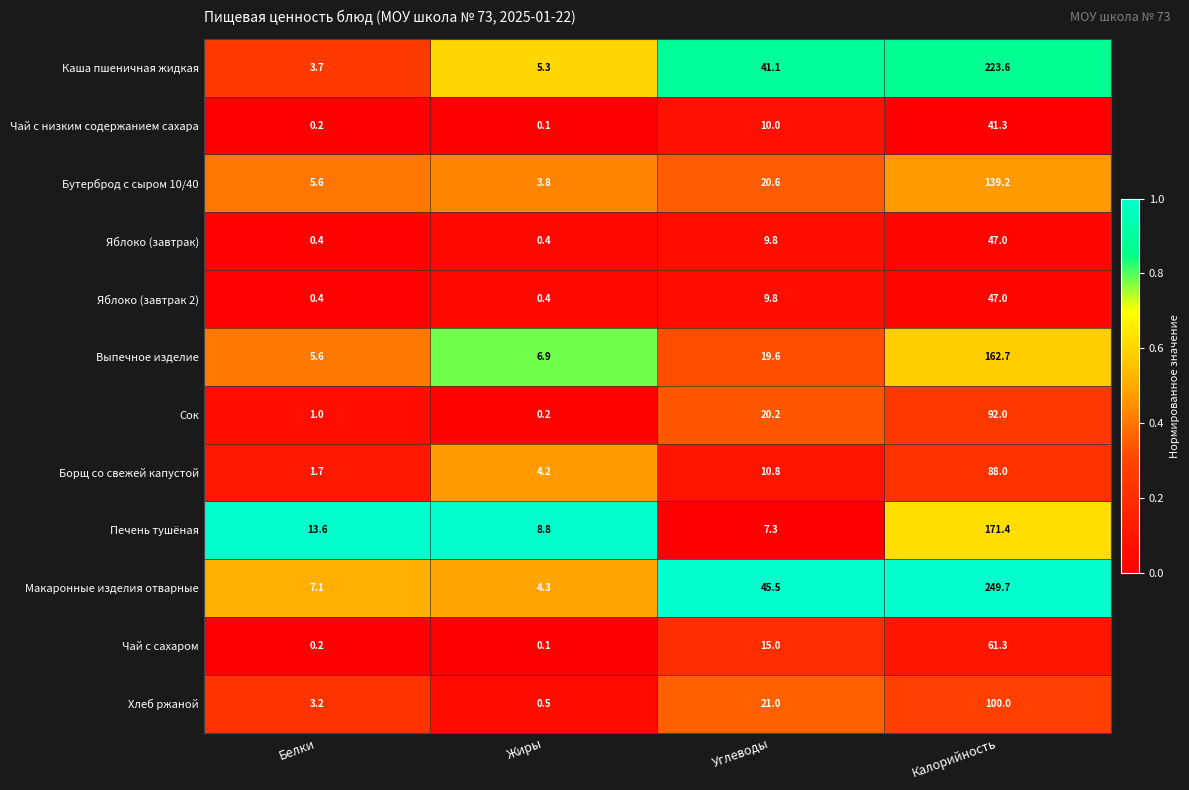

List the labels in order of Бутерброд с сыром 10/40 value, largest first.

Калорийность, Углеводы, Белки, Жиры